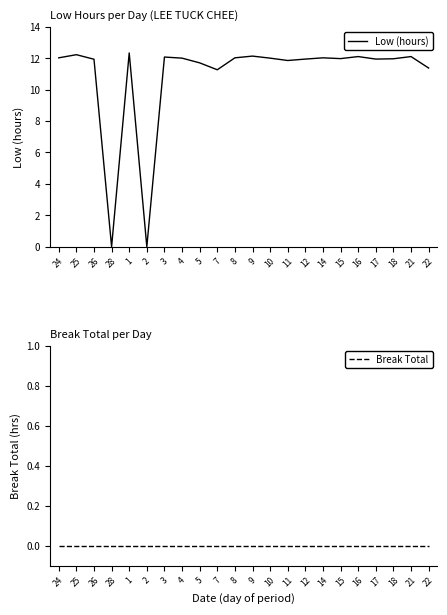

True or false: Break Total has more than 0 points higher than both neighbors.

False